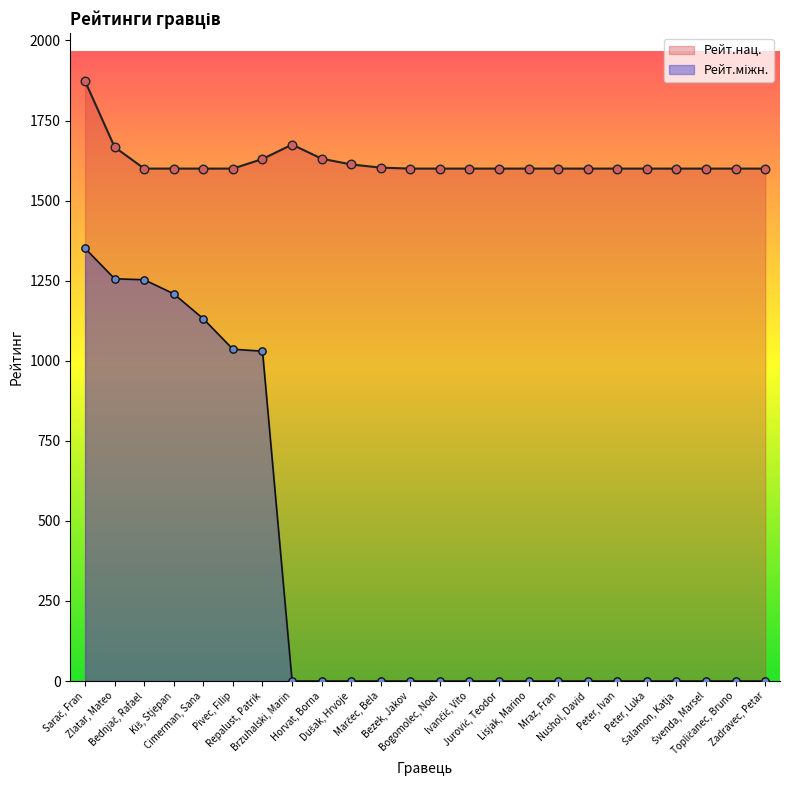

Which series has the largest total across all categories?

Рейт.нац.